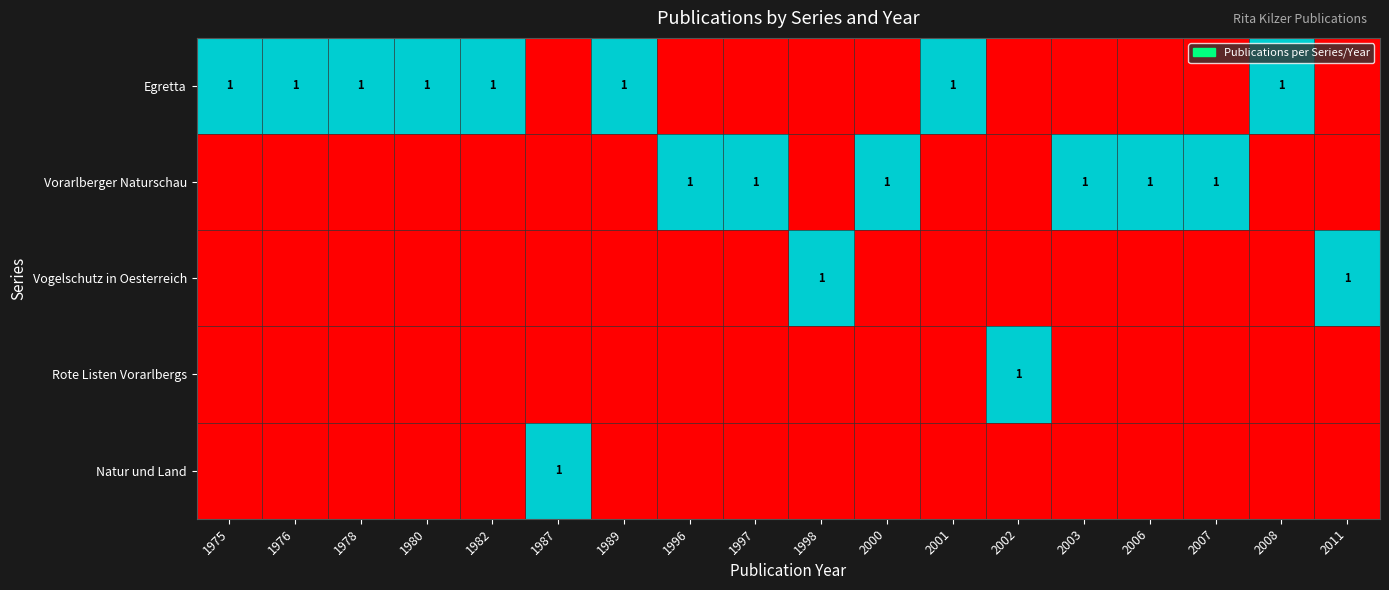

Which series has the largest total across all categories?

Egretta